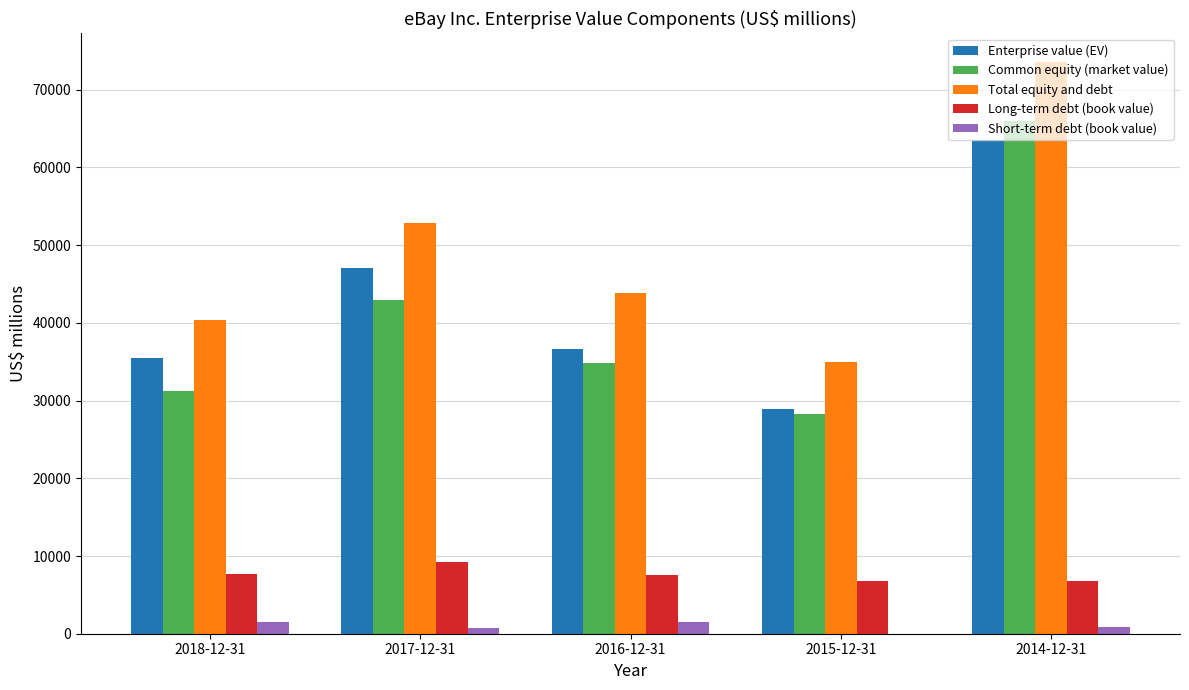

How many series are shown in this chart?

5